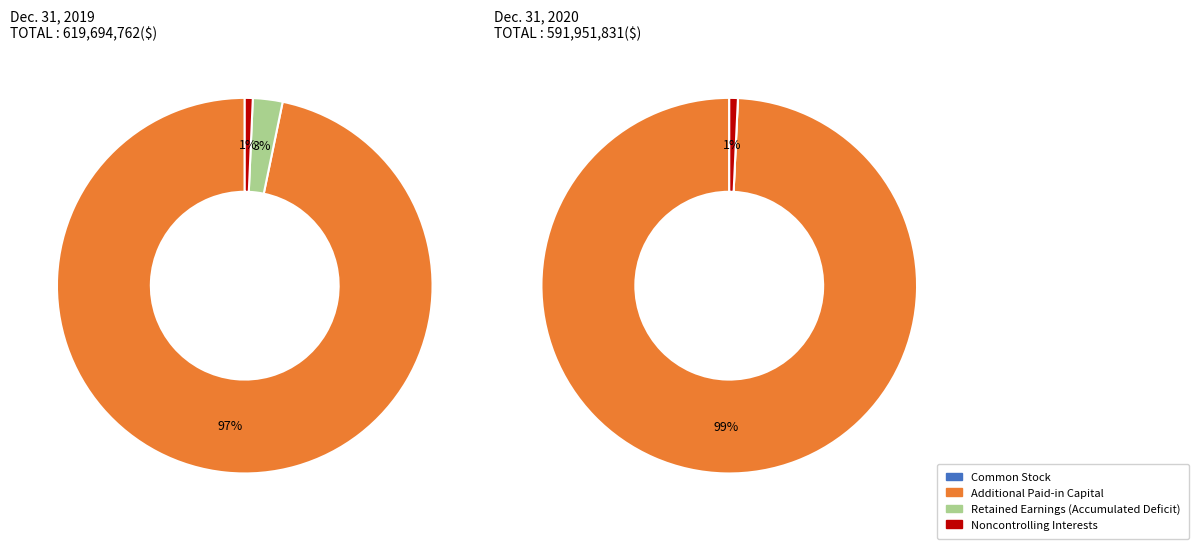

To the nearest percent, what is the combined percentage of Dec. 31, 2020 and Dec. 31, 2019?

100%